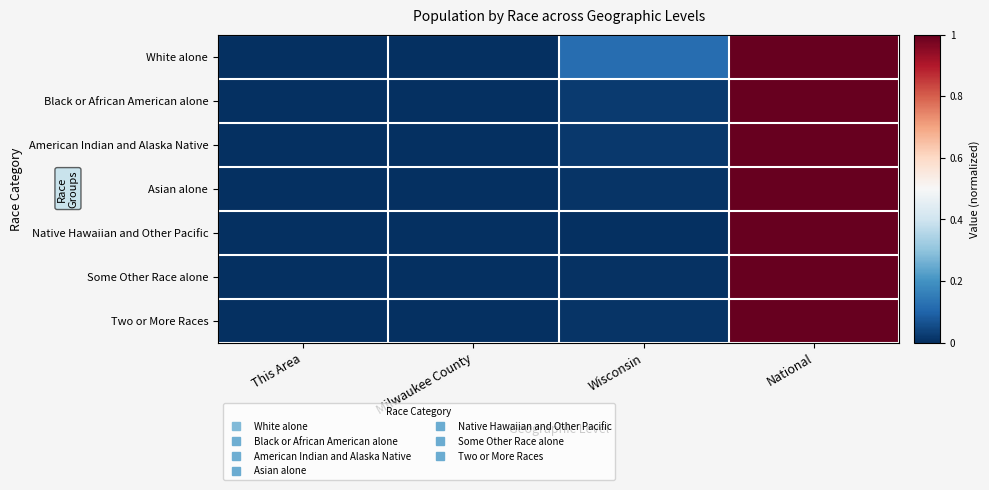

Reading left to right, what are all the values shown in this chart?

White alone: This Area=0.0	Milwaukee County=0.0	Wisconsin=0.1	National=1.0
Black or African American alone: This Area=0.0	Milwaukee County=0.0	Wisconsin=0.0	National=1.0
American Indian and Alaska Native: This Area=0.0	Milwaukee County=0.0	Wisconsin=0.0	National=1.0
Asian alone: This Area=0.0	Milwaukee County=0.0	Wisconsin=0.0	National=1.0
Native Hawaiian and Other Pacific: This Area=0.0	Milwaukee County=0.0	Wisconsin=0.0	National=1.0
Some Other Race alone: This Area=0.0	Milwaukee County=0.0	Wisconsin=0.0	National=1.0
Two or More Races: This Area=0.0	Milwaukee County=0.0	Wisconsin=0.0	National=1.0